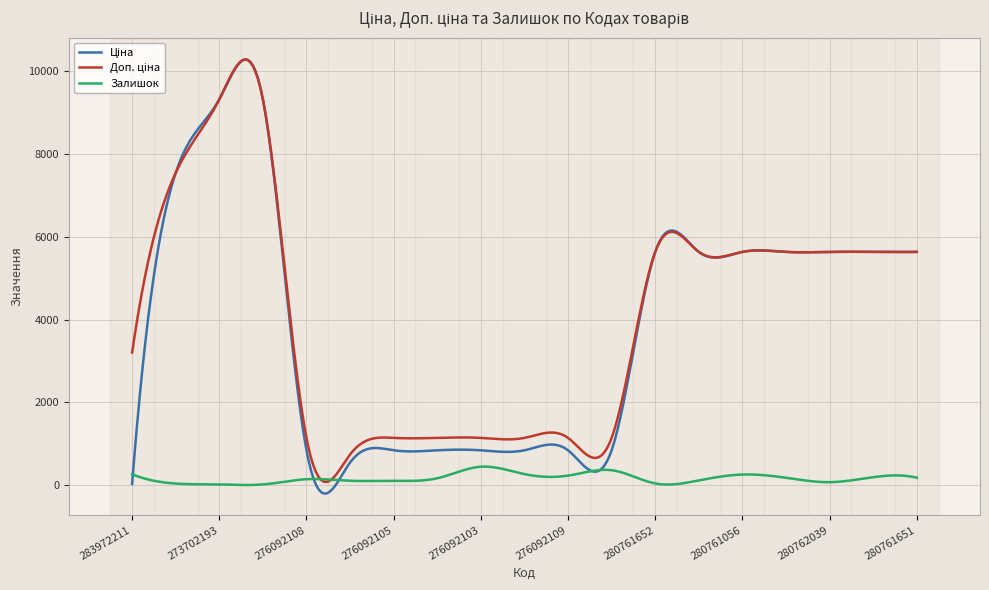

What is the maximum value for Залишок?

448.7